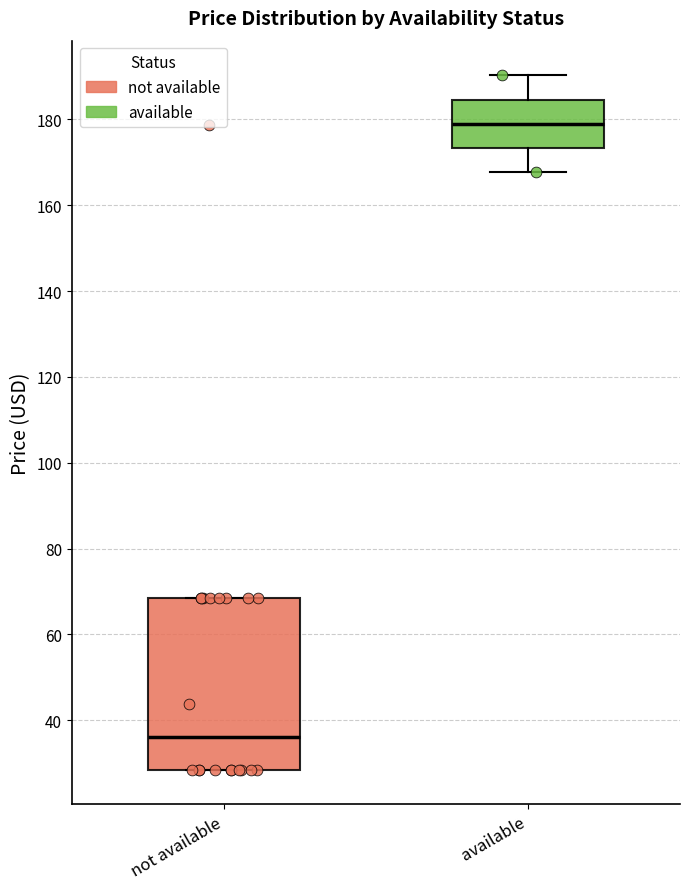

Where is the upper edge of the box for not available on the y-axis? The values are not printed on the chart, so give them approximately, as read against the axis.

68